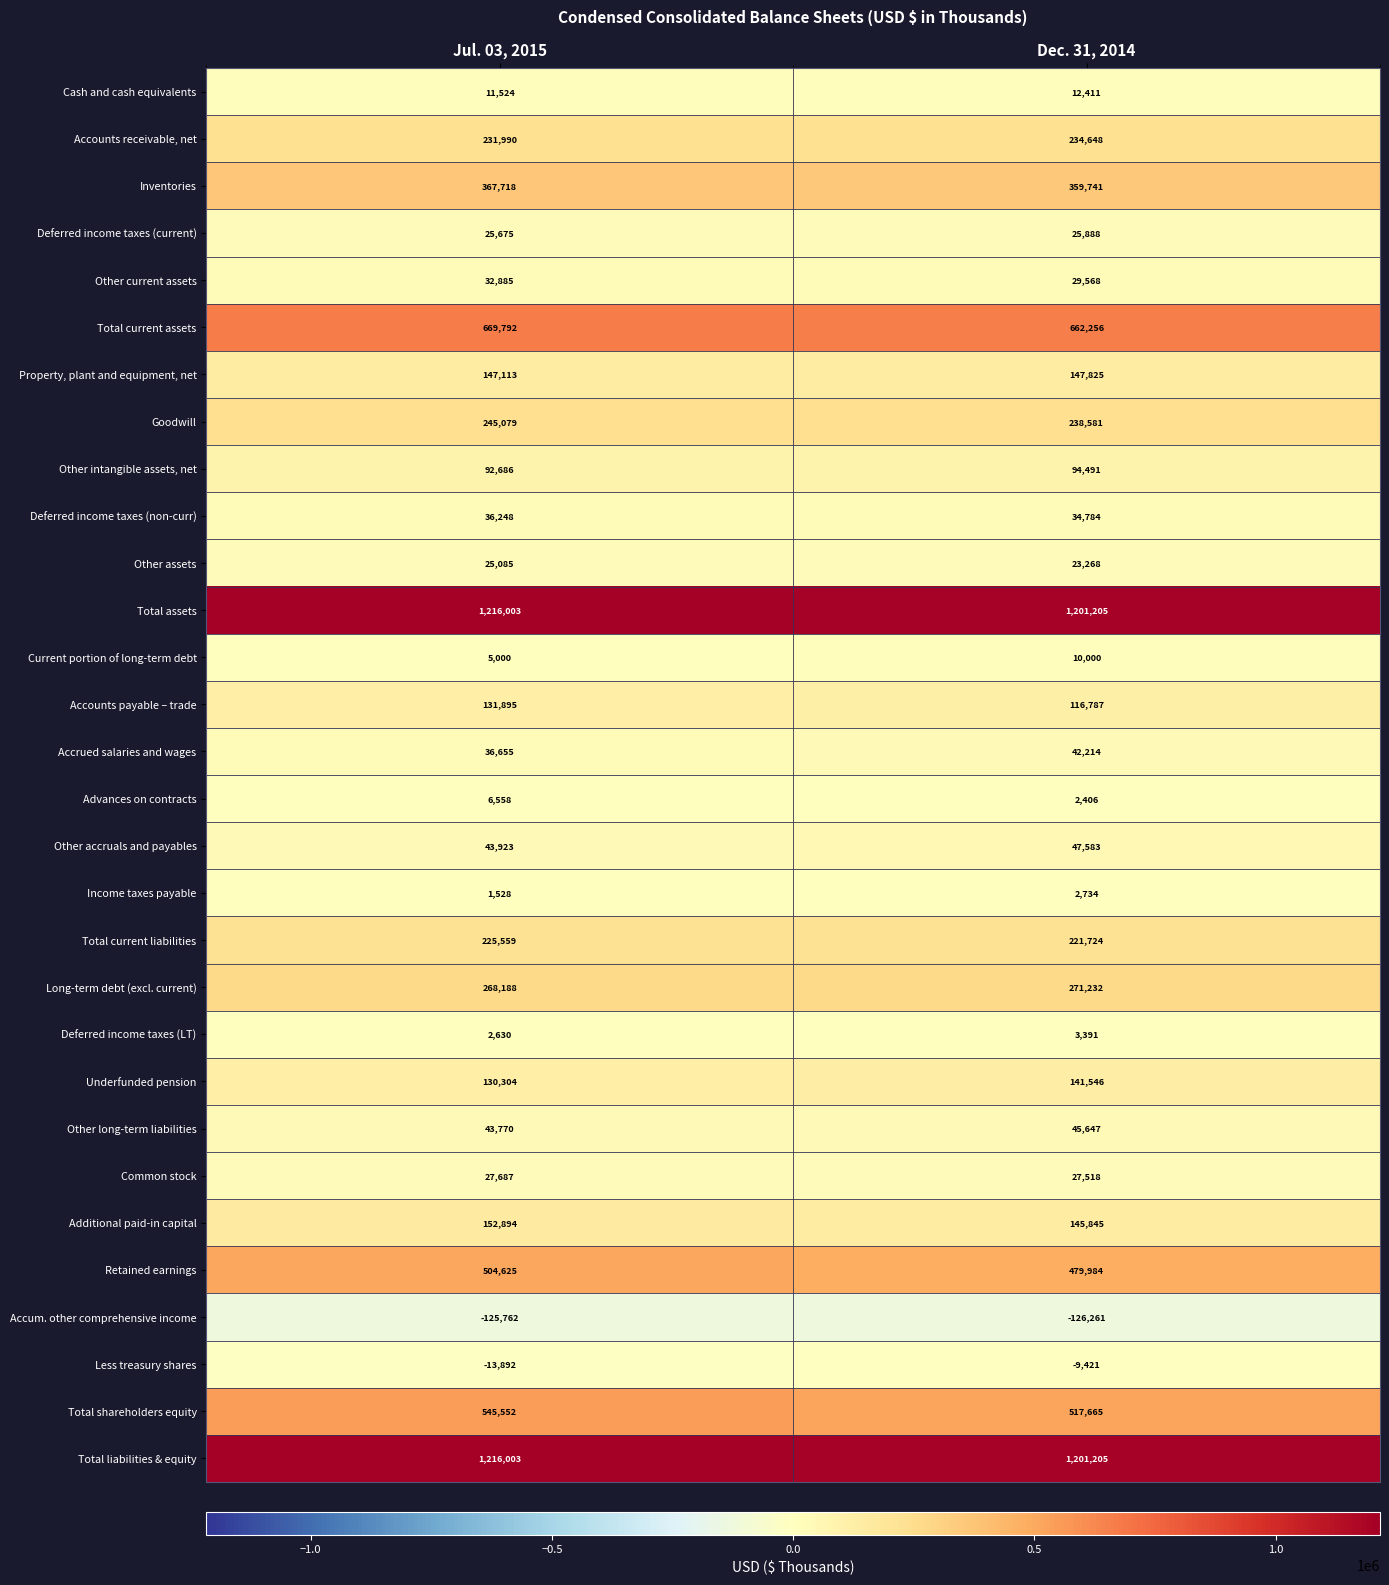

Between Jul. 03, 2015 and Dec. 31, 2014, which series saw the biggest shift?

Total shareholders equity